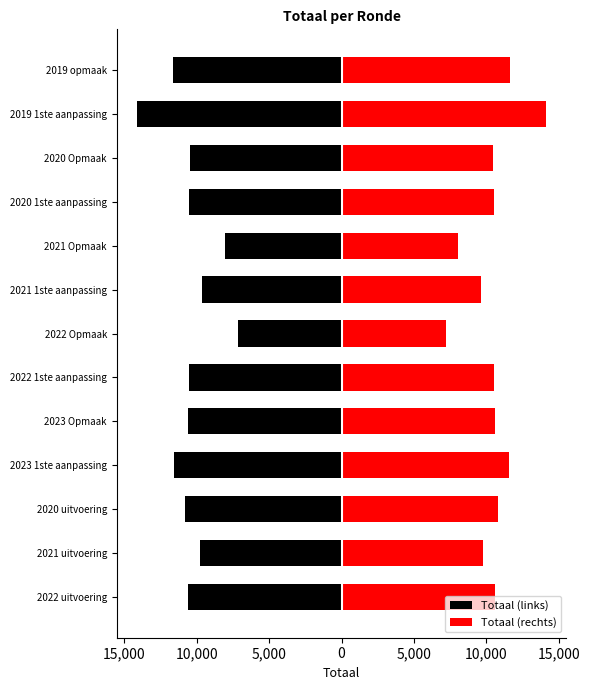

Between 2021 Opmaak and 2019 opmaak, which series saw the biggest shift?

Totaal (links)